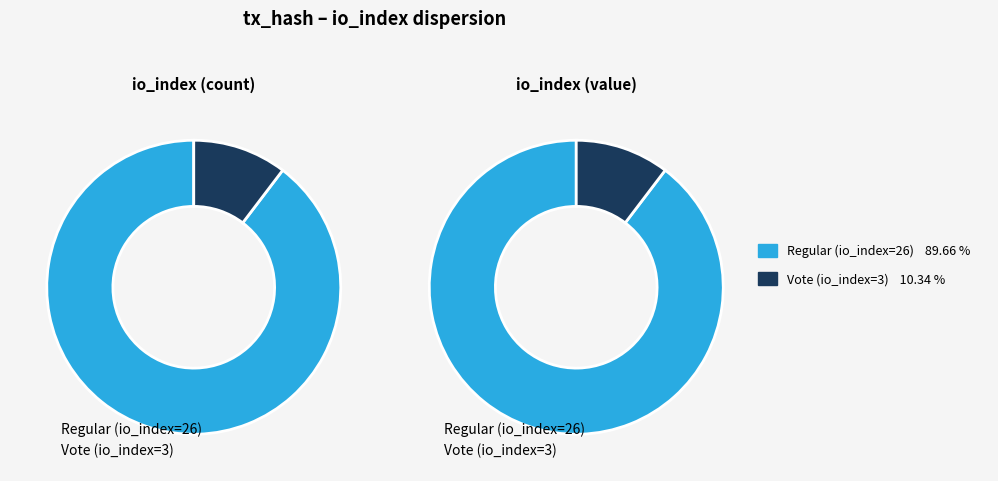

How many slices are in this pie chart?

2